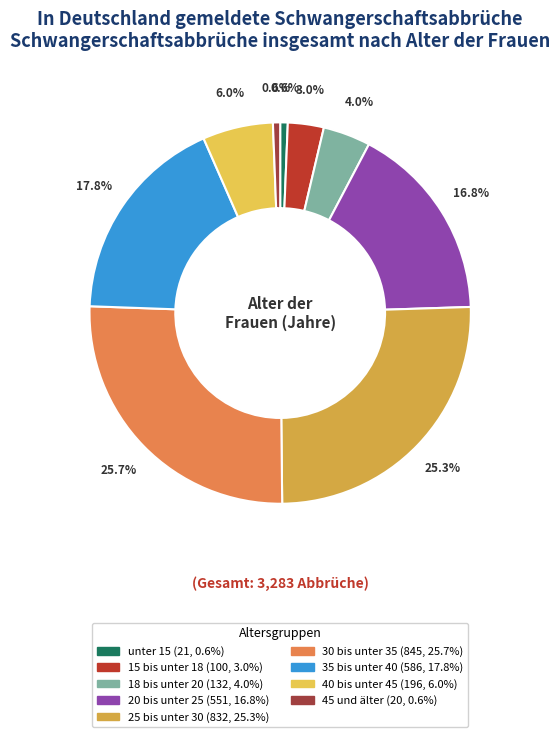

Is it true that 35 bis unter 40 is 18% of the pie?

True